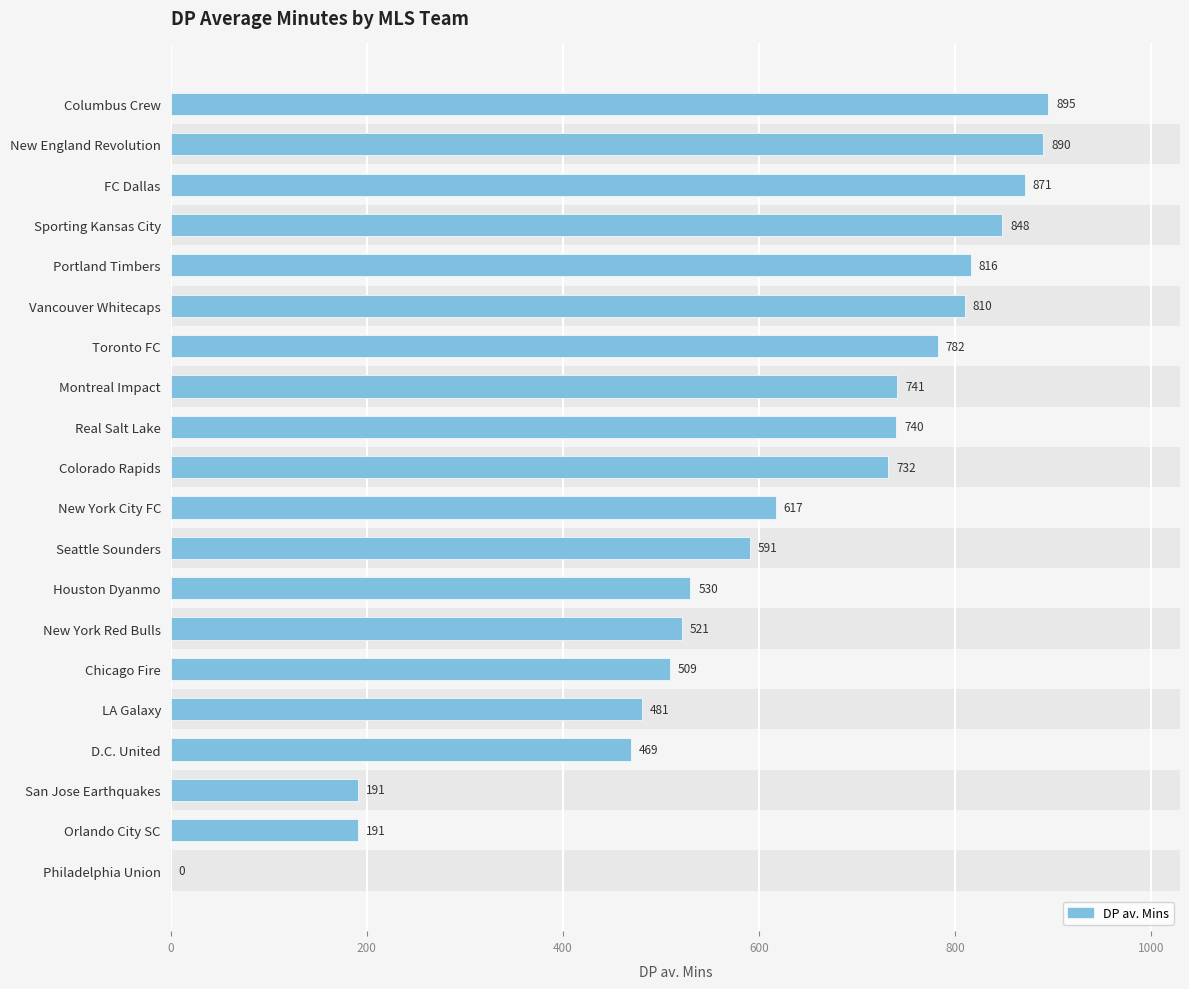

What is the difference between the second highest and minimum values?

890